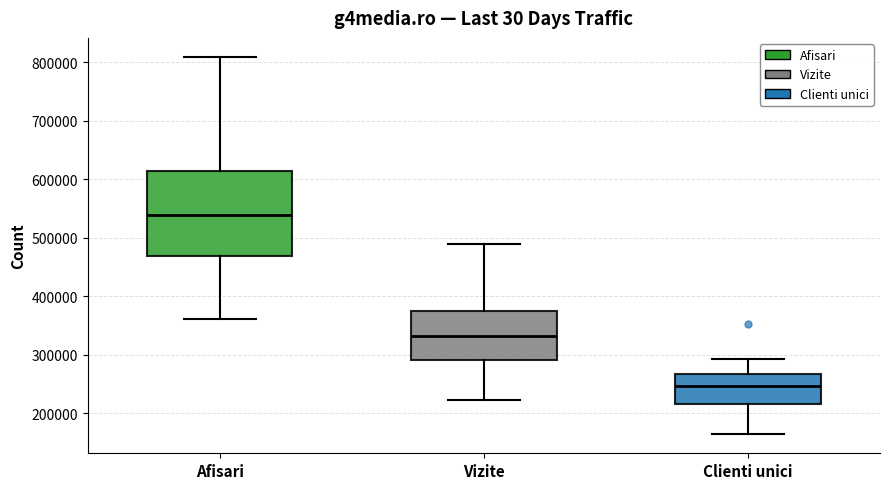

Comparing the boxes themselves (not the whiskers), which one is the tallest?

Afisari